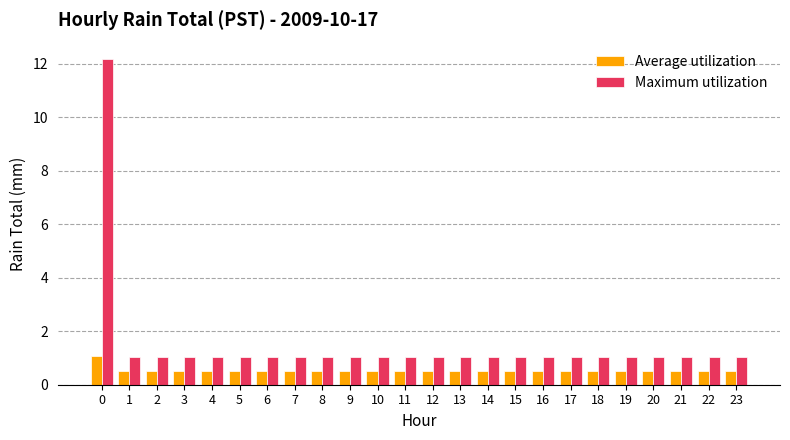

Rank the series by their maximum value, from highest to lowest.

Maximum utilization, Average utilization